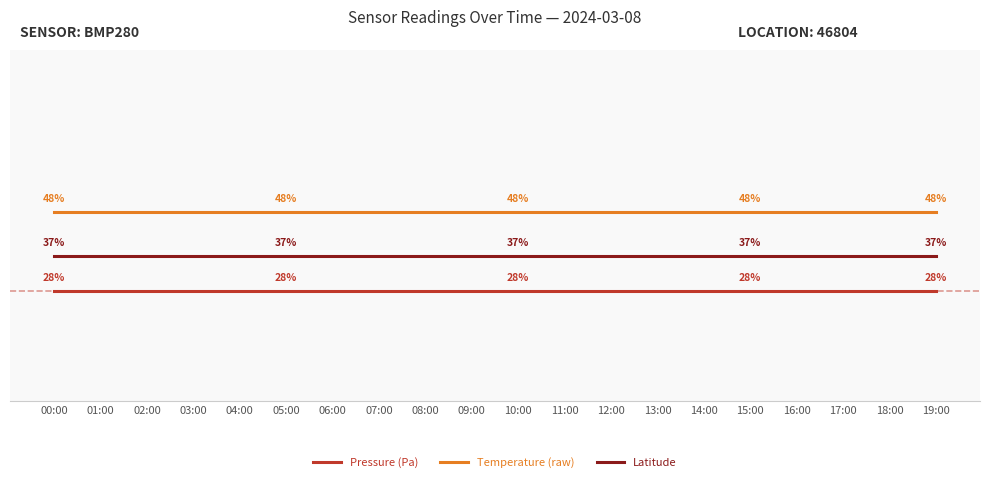

Does the chart display data point markers on the line(s)?

No